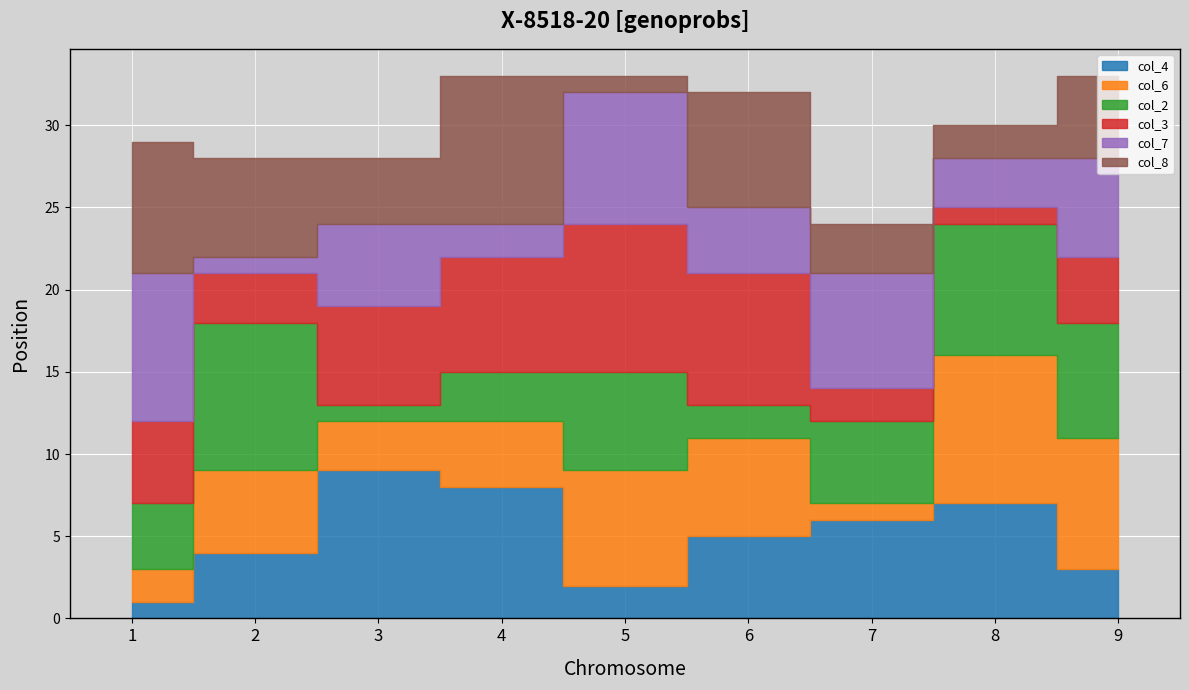

What value does the col_2 series have at 2?

9